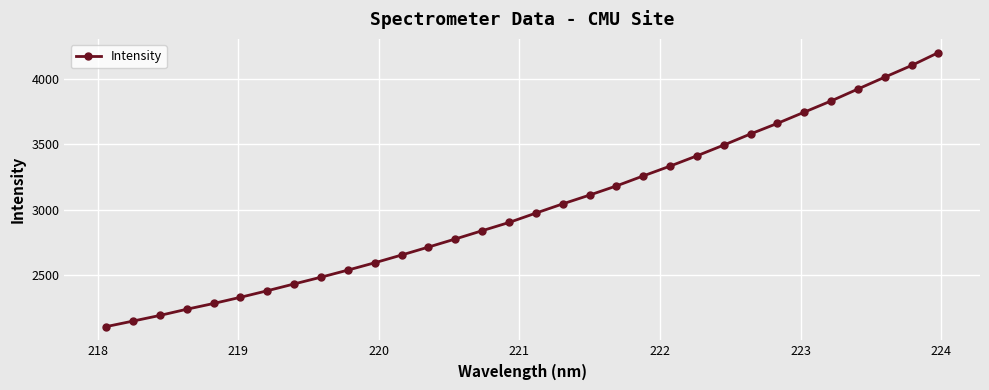

What is the value of the 19th point from the left?

3112.4